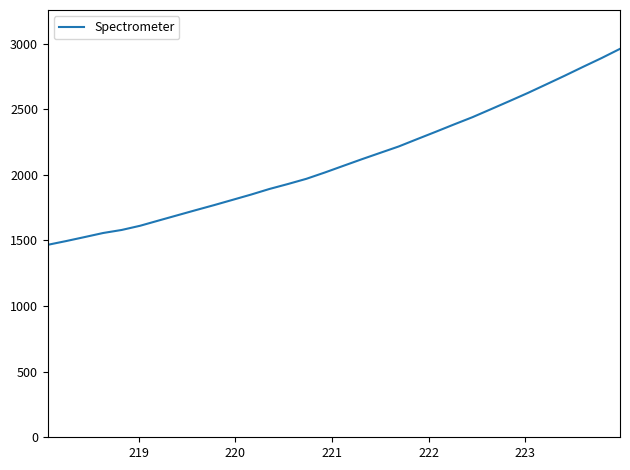

What is the minimum value shown in the chart?

1467.0